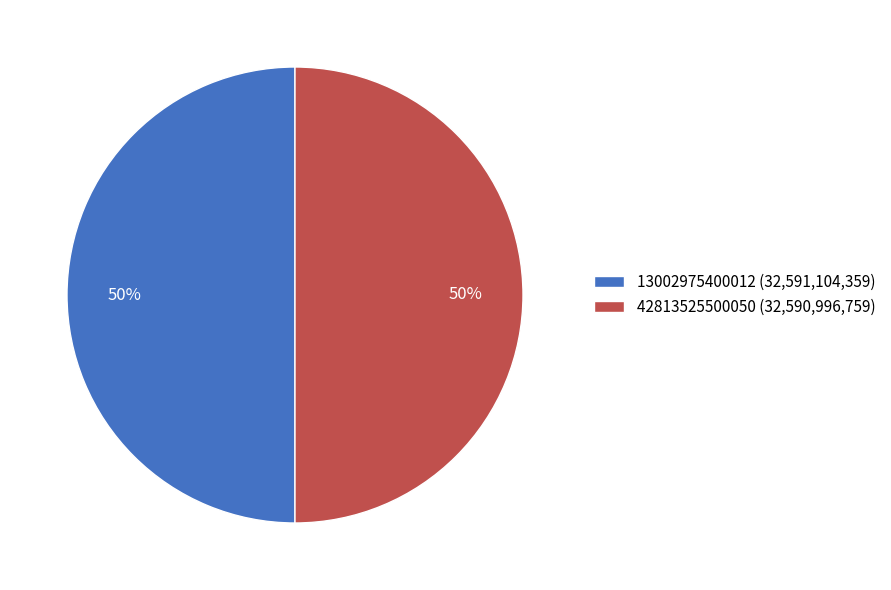

Count the number of slices in the pie.

2